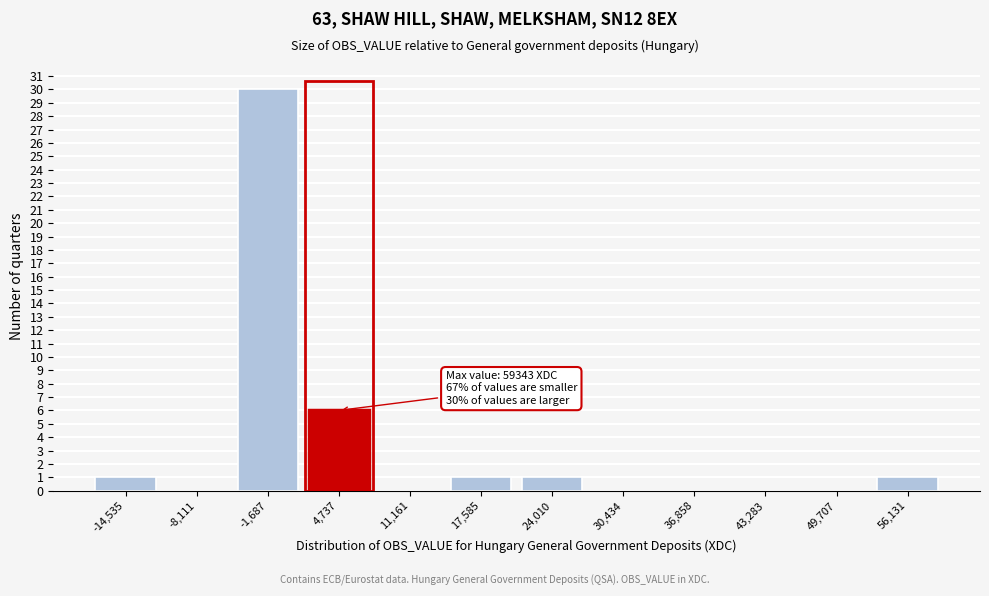

Reading right to left, transcribe all the data shown in this chart.

56,131=1	49,707=0	43,283=0	36,858=0	30,434=0	24,010=1	17,585=1	11,161=0	4,737=6	-1,687=30	-8,111=0	-14,535=1